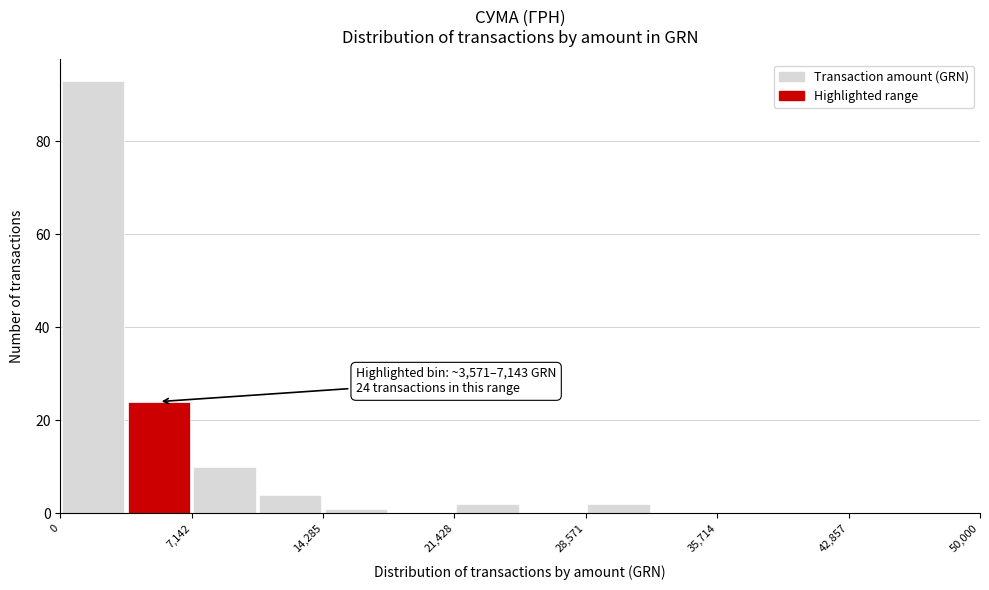

Around what value on the x-axis is the tallest bar? Give the approximate position of its centre, as read against the axis.

2000